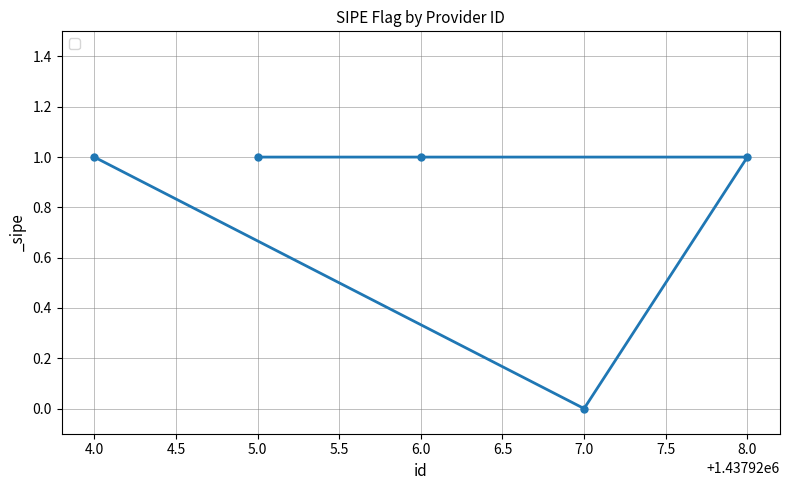

Which has a higher value, 8.0 or 7.0?

8.0